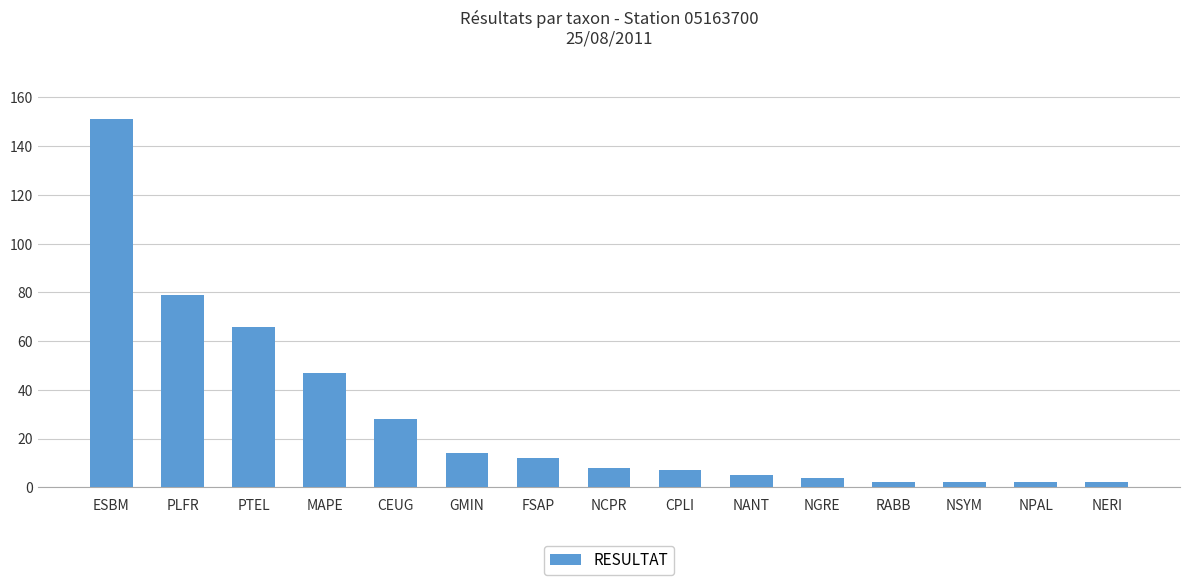

What is the average value?

29